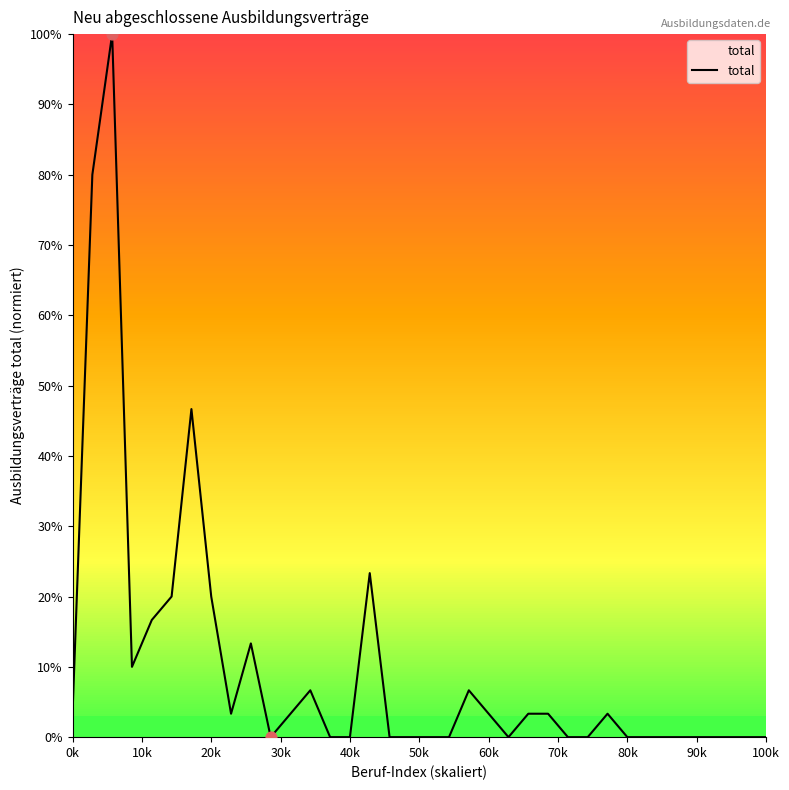

What is the greatest value displayed?

100.0